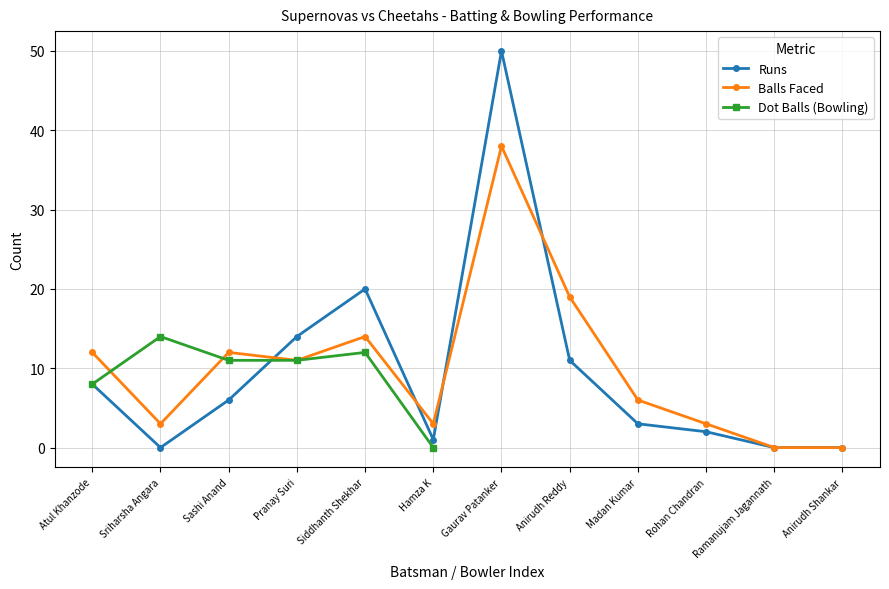

True or false: Runs has more than 1 points higher than both neighbors.

True